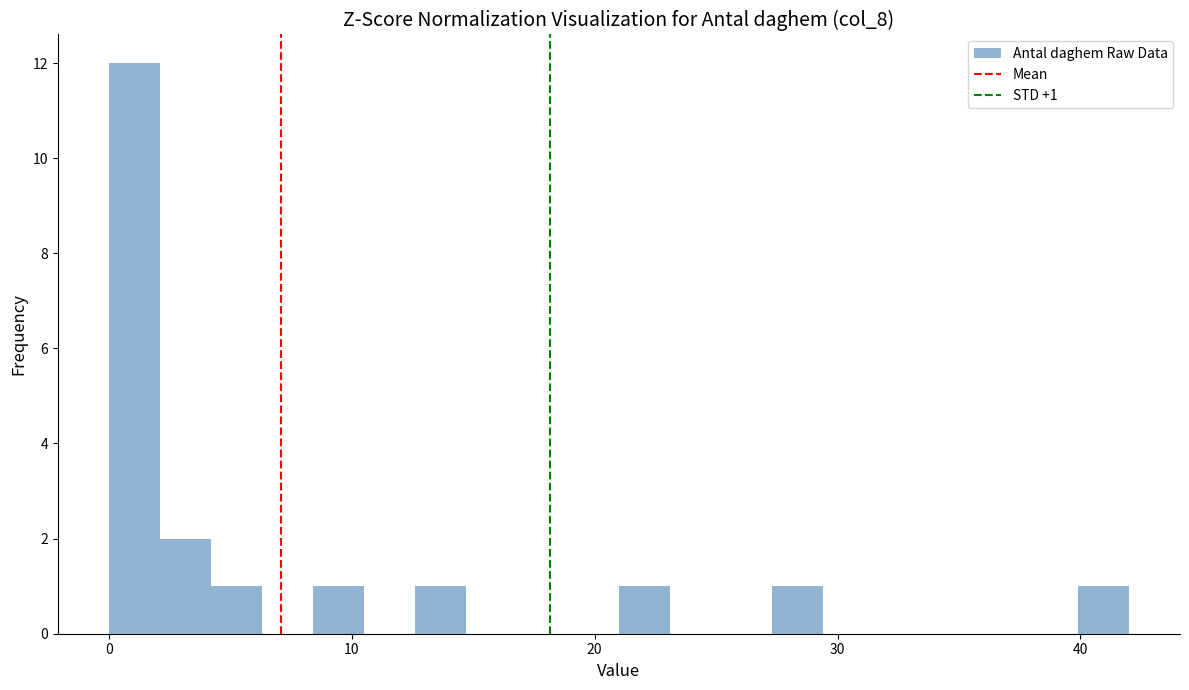

Around what value on the x-axis is the tallest bar? Give the approximate position of its centre, as read against the axis.

1